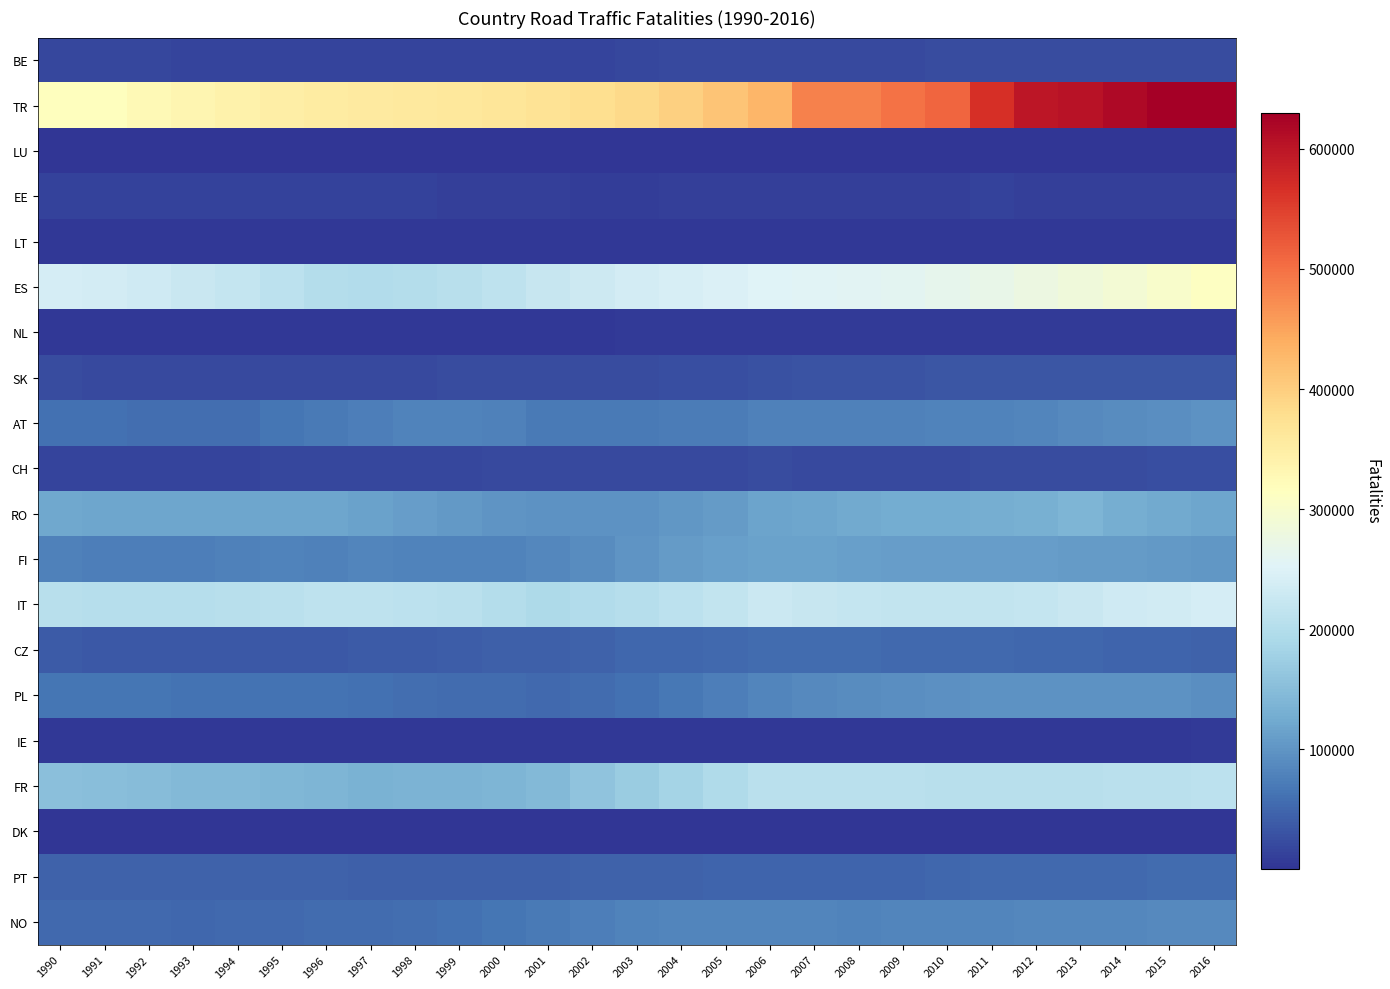

What is the smallest value displayed?

109